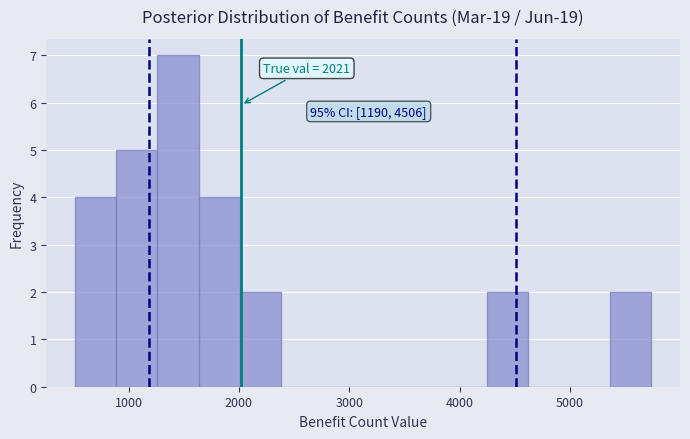

Around what value on the x-axis is the tallest bar? Give the approximate position of its centre, as read against the axis.

1400